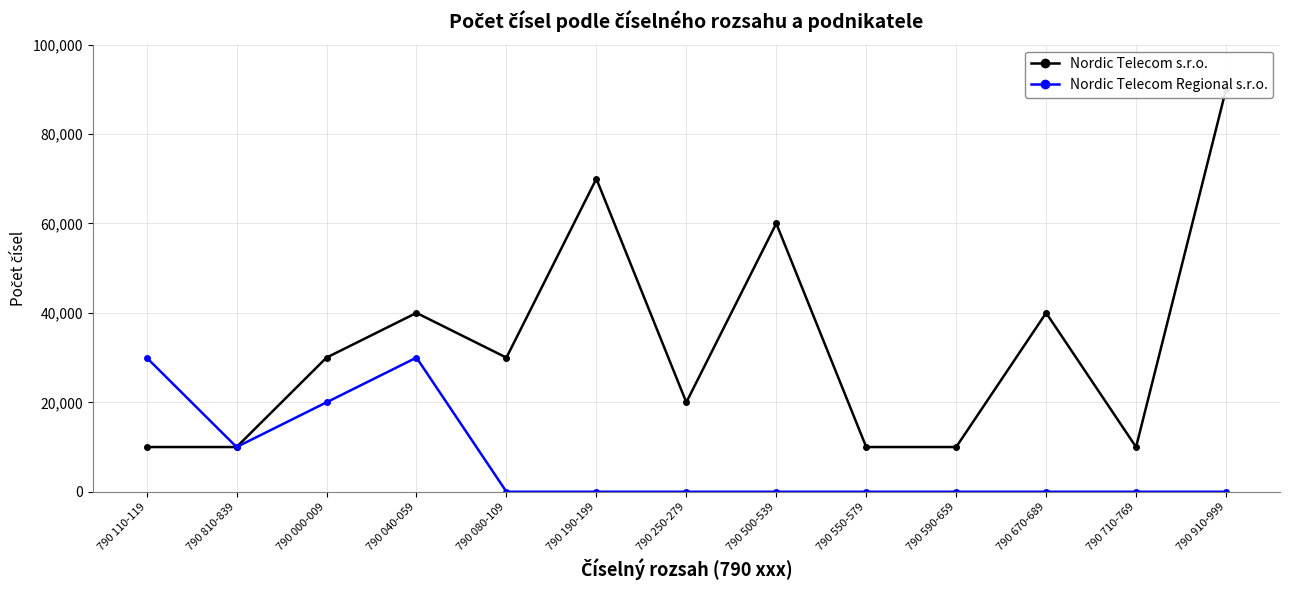

List the series in order of their peak value, lowest first.

Nordic Telecom Regional s.r.o., Nordic Telecom s.r.o.